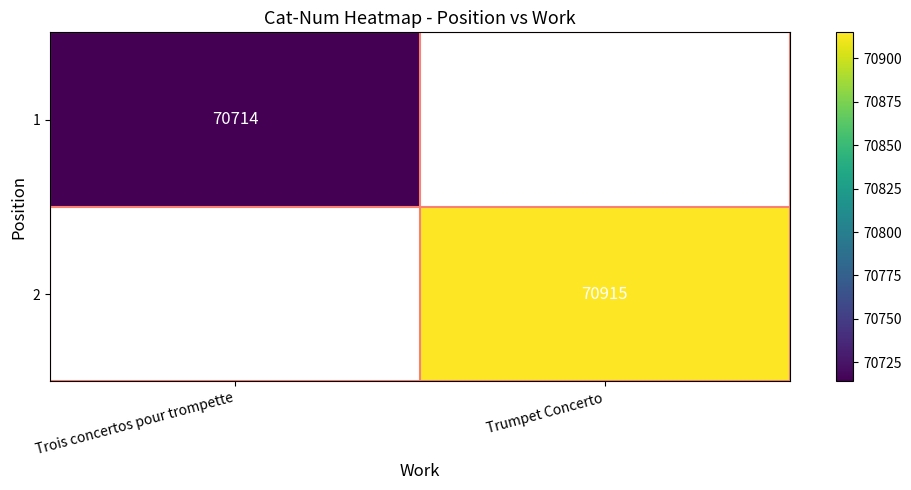

Is it true that 2 equals 70915 at Trumpet Concerto?

True